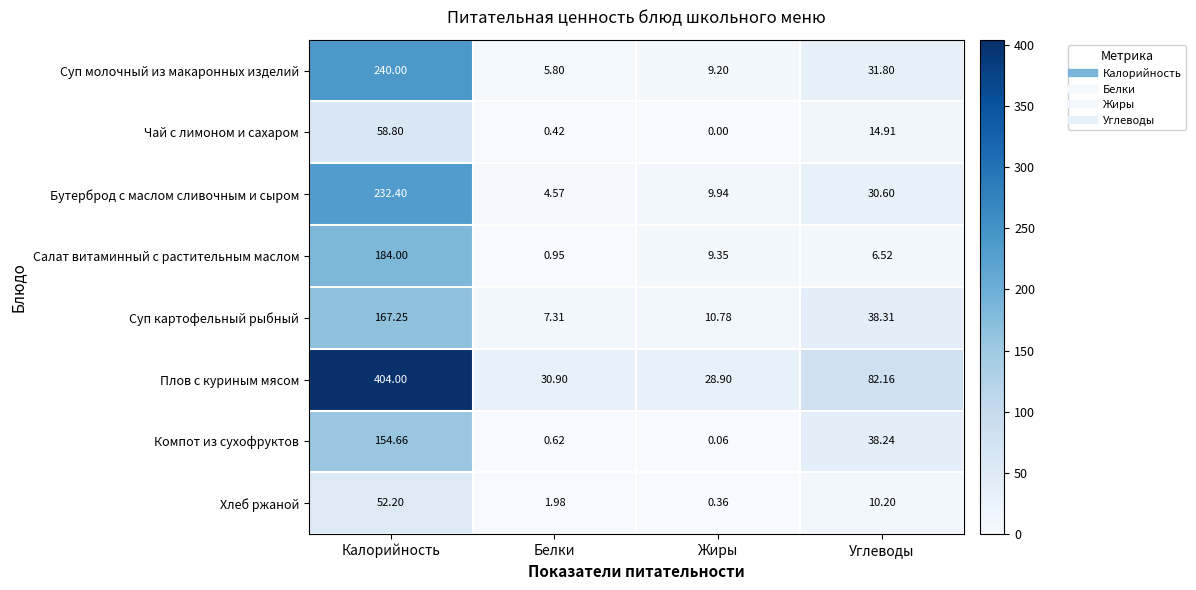

What is the total value across all series at Калорийность?

1493.3